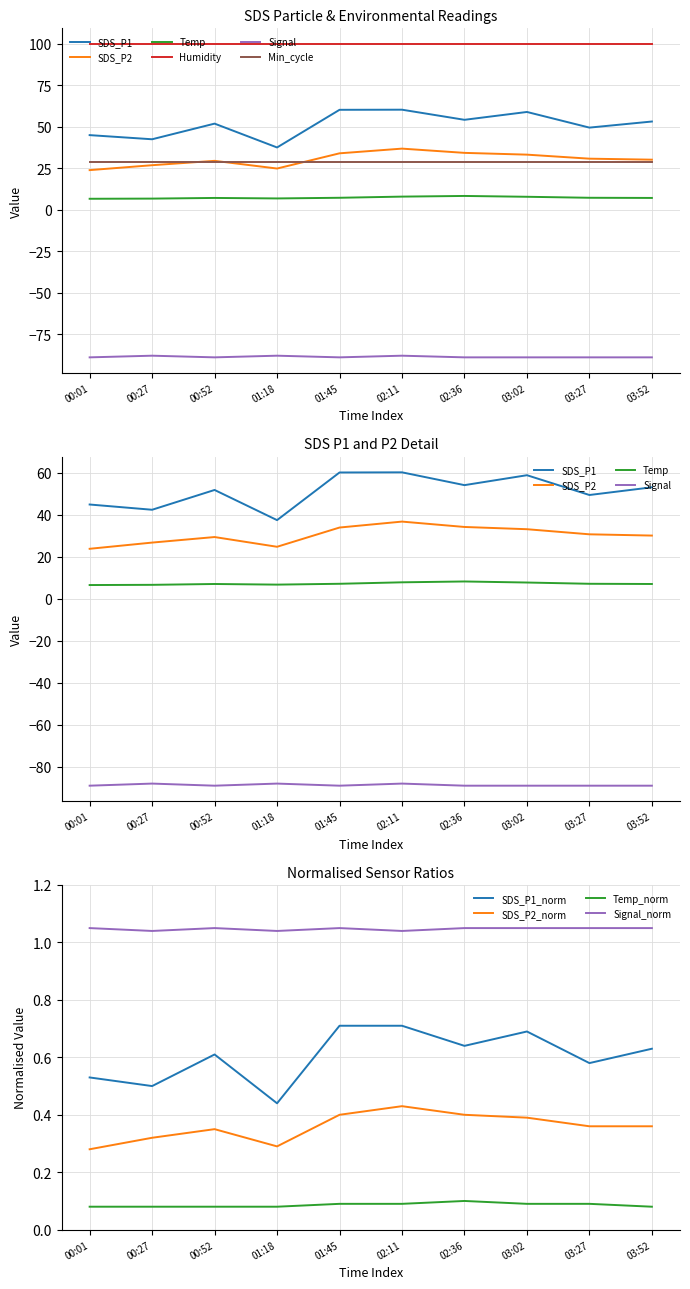

In SDS_P1, how many points are lower than both neighbors (excluding endpoints)?

4